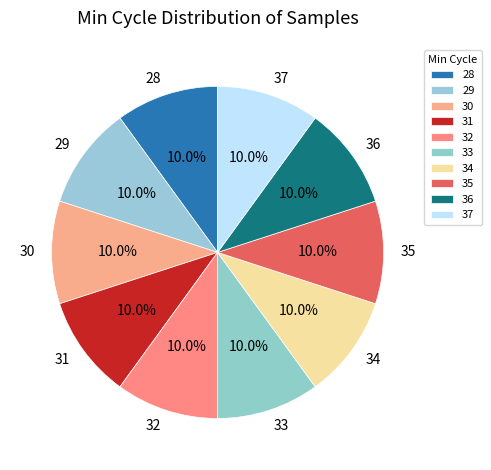

Does 28 represent more than half of the total?

No